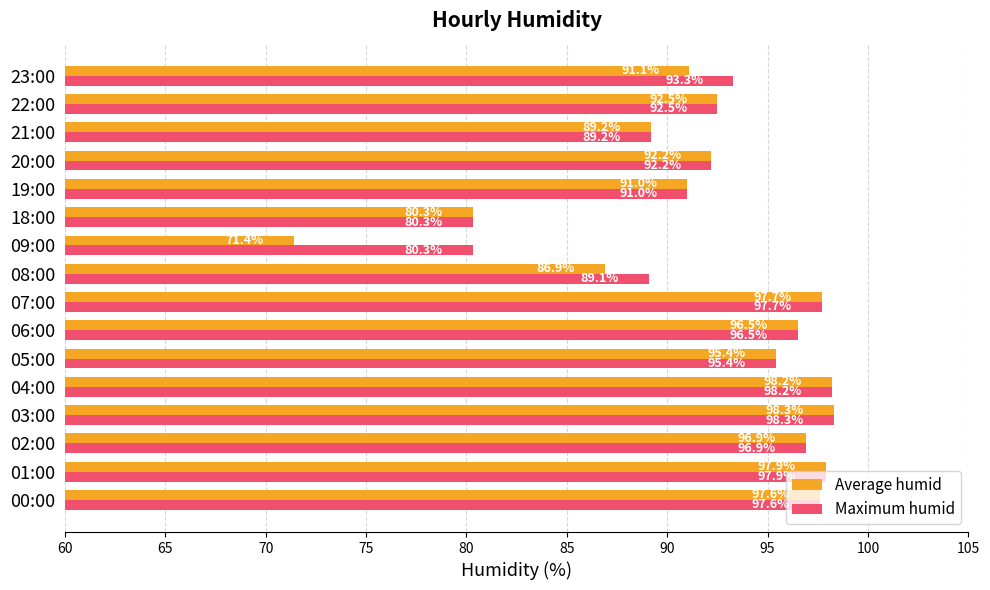

List the series in order of their overall mean, lowest first.

Average humid, Maximum humid